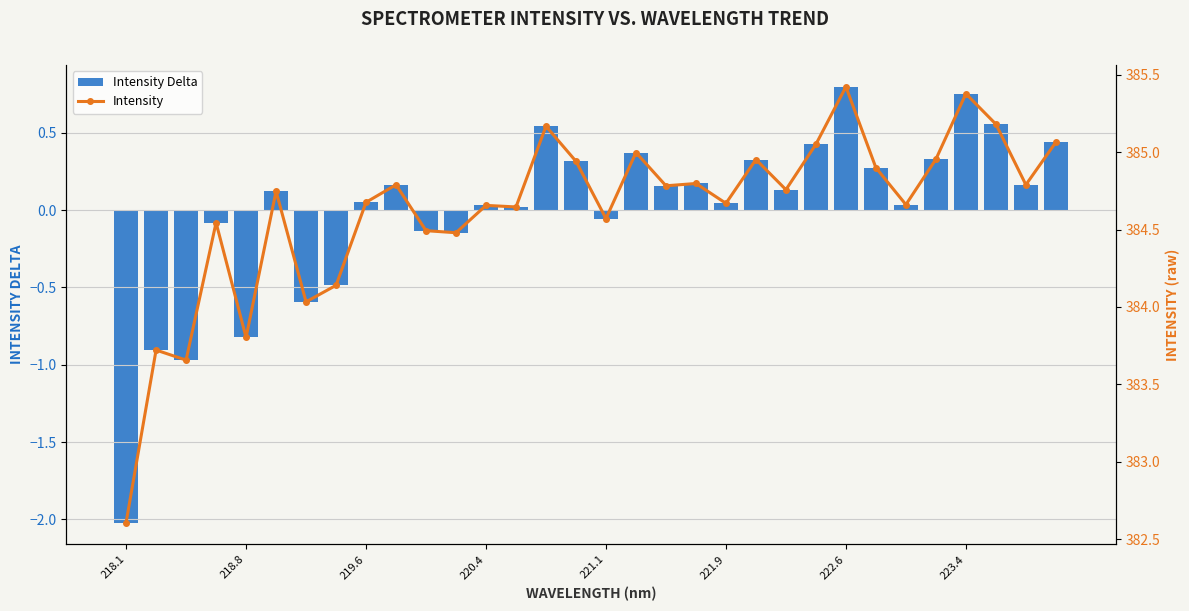

Which category has the lowest value in the Intensity Delta series?

218.1